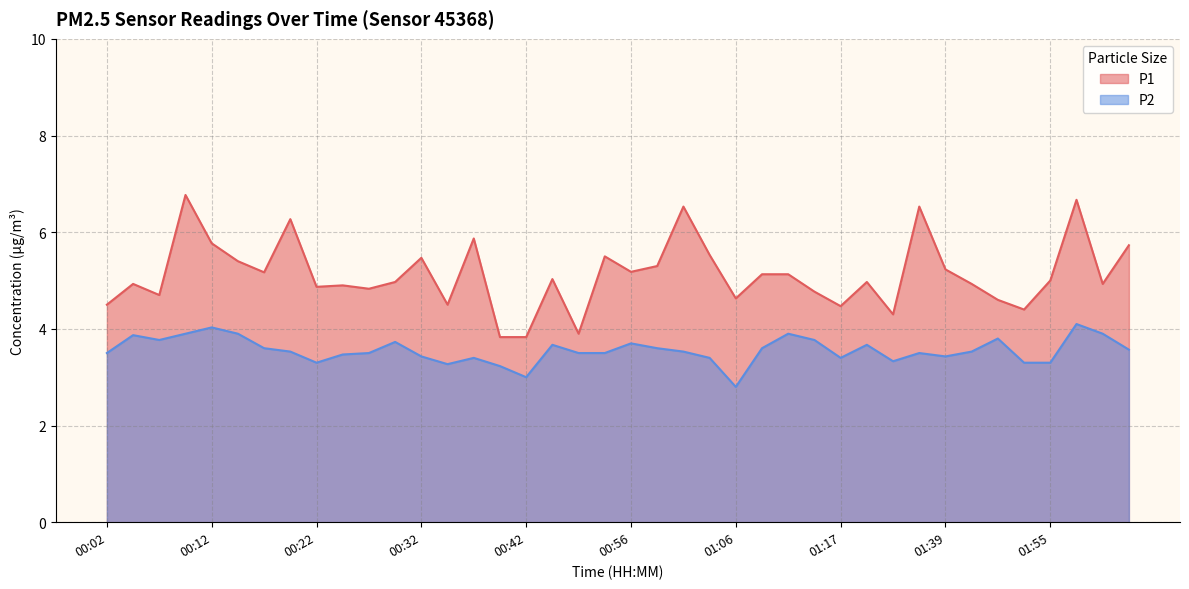

Reading left to right, list all the values displayed in this chart.

P1: 4.5	4.9	4.7	6.8	5.8	5.4	5.2	6.3	4.9	4.9	4.8	5.0	5.5	4.5	5.9	3.8	3.8	5.0	3.9	5.5	5.2	5.3	6.5	5.5	4.6	5.1	5.1	4.8	4.5	5.0	4.3	6.5	5.2	4.9	4.6	4.4	5.0	6.7	4.9	5.7
P2: 3.5	3.9	3.8	3.9	4.0	3.9	3.6	3.5	3.3	3.5	3.5	3.7	3.4	3.3	3.4	3.2	3.0	3.7	3.5	3.5	3.7	3.6	3.5	3.4	2.8	3.6	3.9	3.8	3.4	3.7	3.3	3.5	3.4	3.5	3.8	3.3	3.3	4.1	3.9	3.6